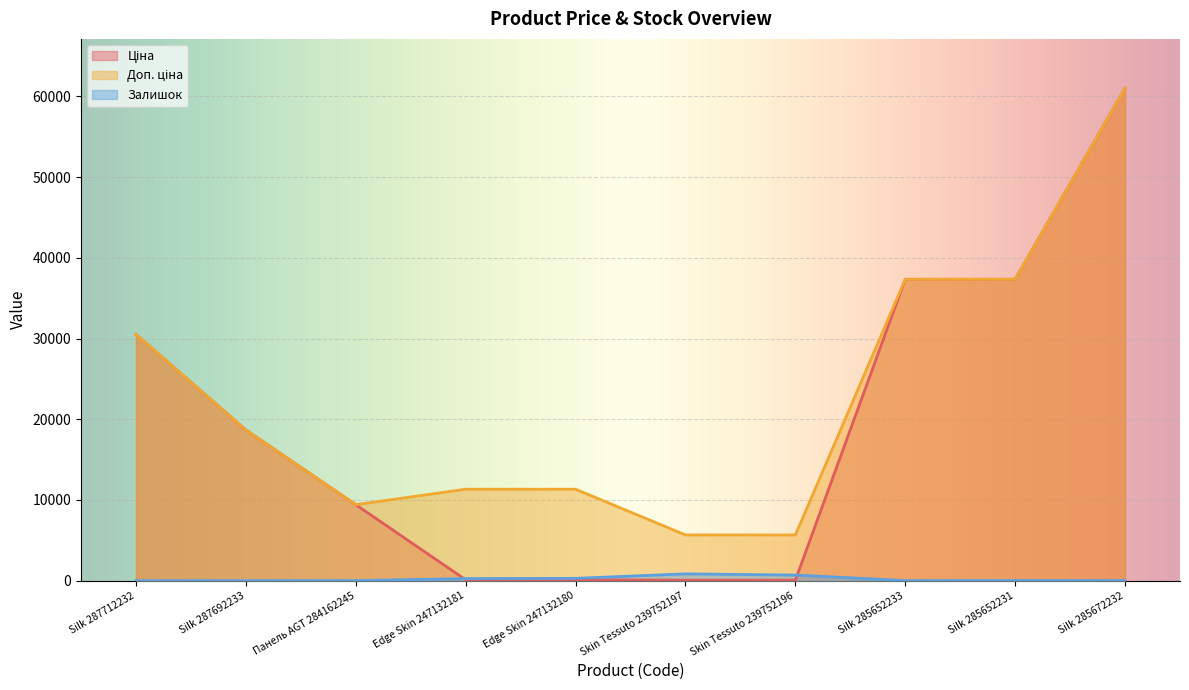

What is the sum of the Ціна values at Edge Skin 247132181 and Edge Skin 247132180?

226.7